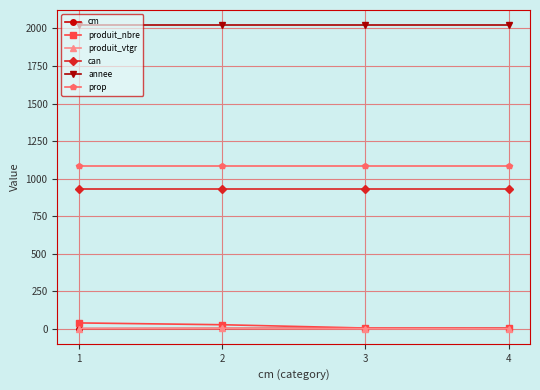

What is the maximum value shown in the chart?

2022.0